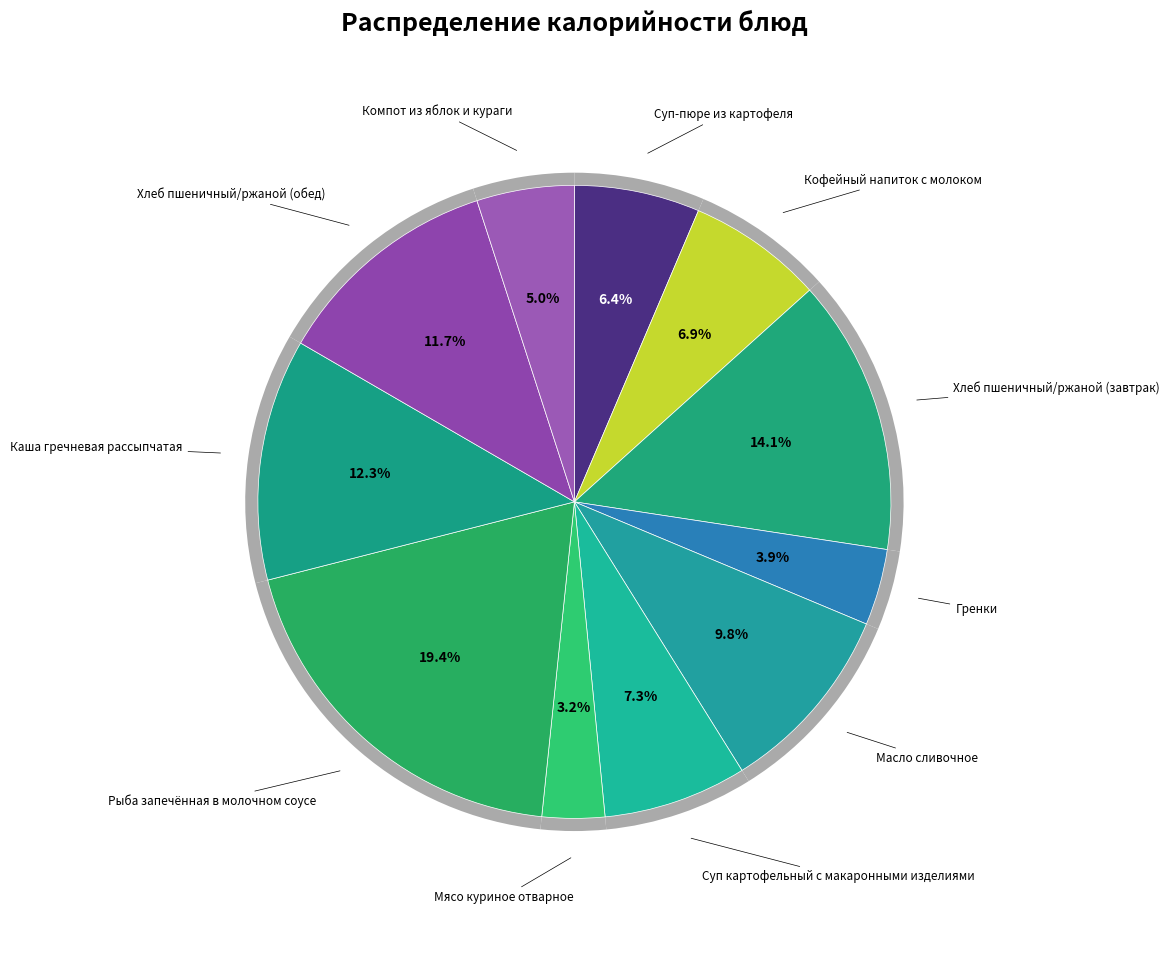

What percentage is the Мясо куриное отварное slice, to the nearest percent?

3%